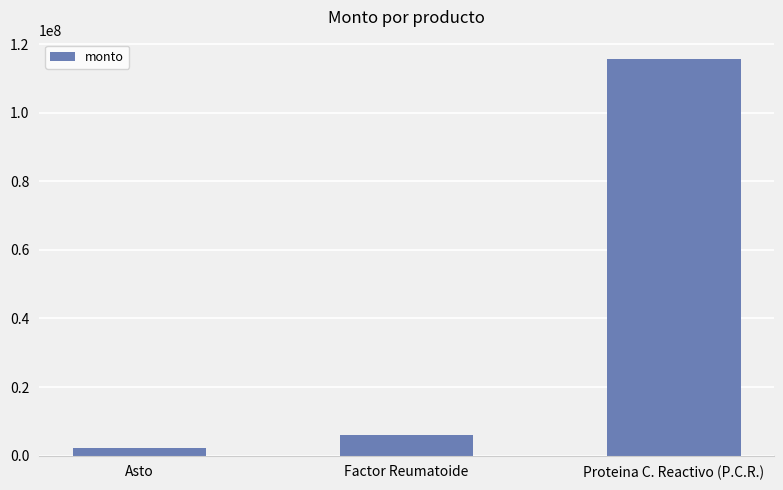

The value at Asto is 2276600. True or false?

True